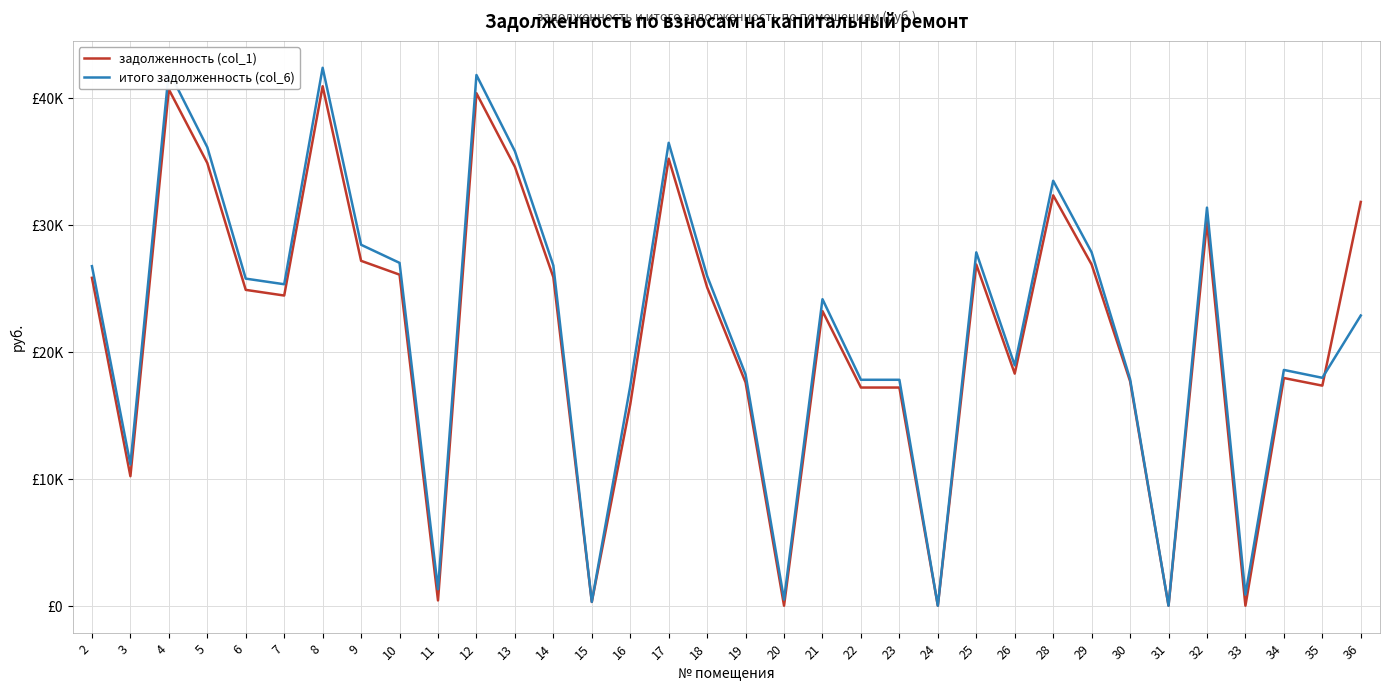

What is the average value of the задолженность (col_1) series?

21377.6